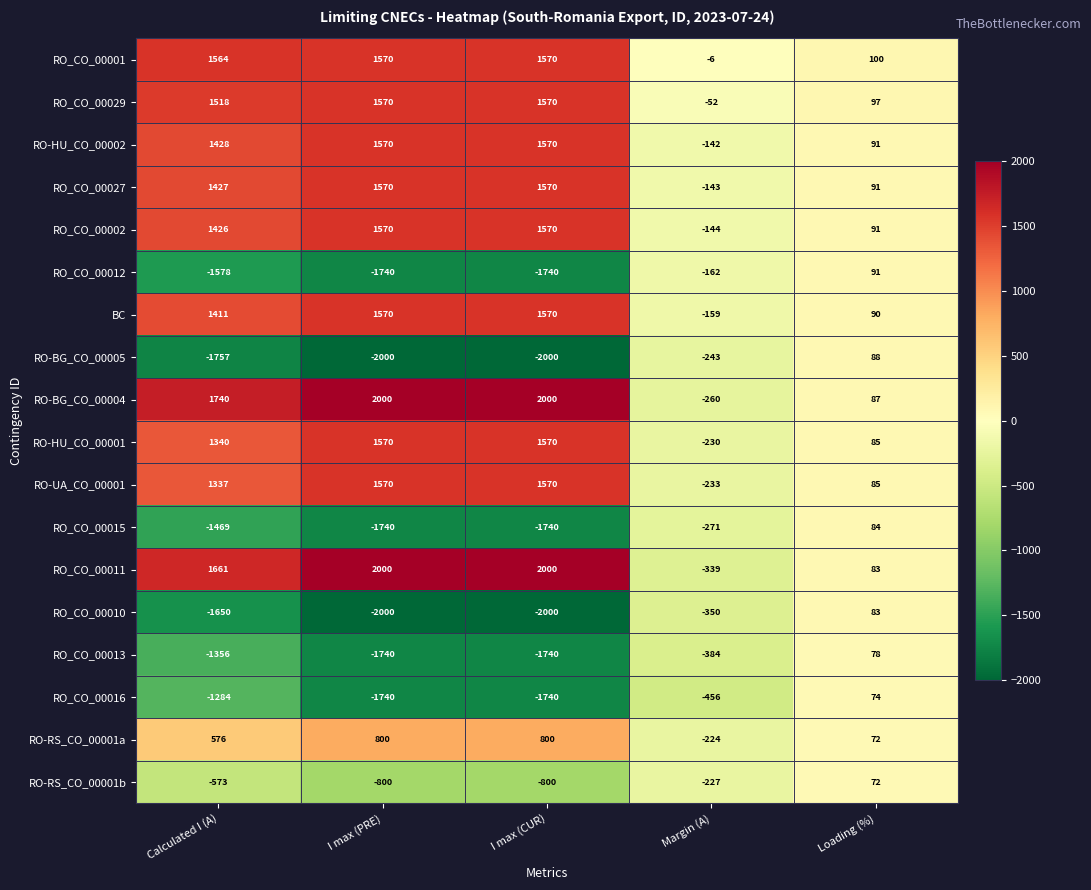

What is the minimum value shown in the chart?

-2000